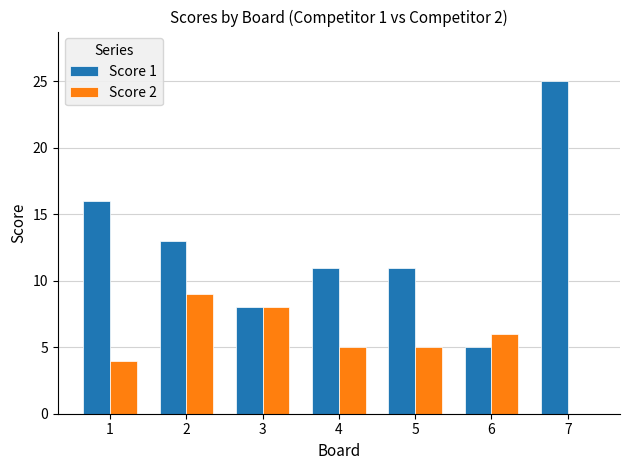

Between 1 and 3, which series saw the biggest shift?

Score 1